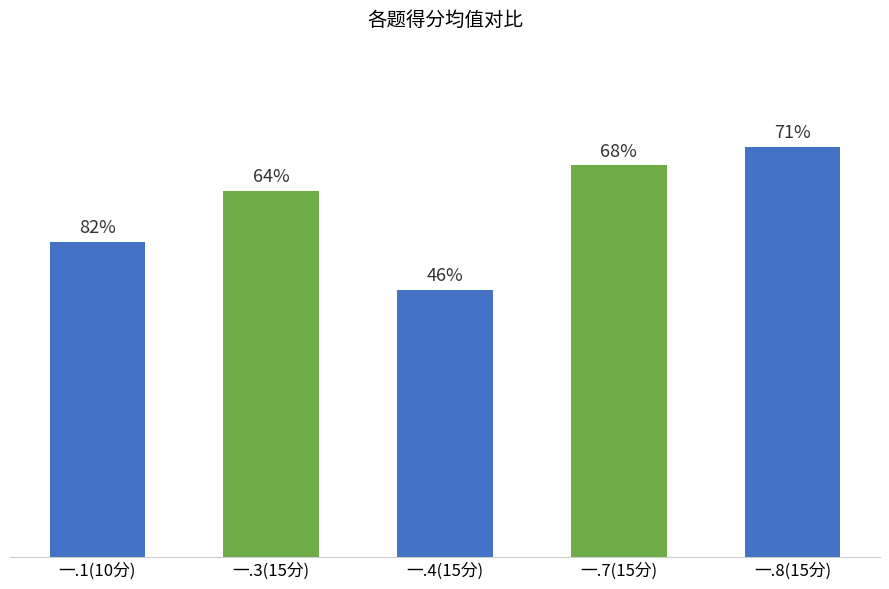

List the labels in order of value, smallest first.

一.4(15分), 一.1(10分), 一.3(15分), 一.7(15分), 一.8(15分)